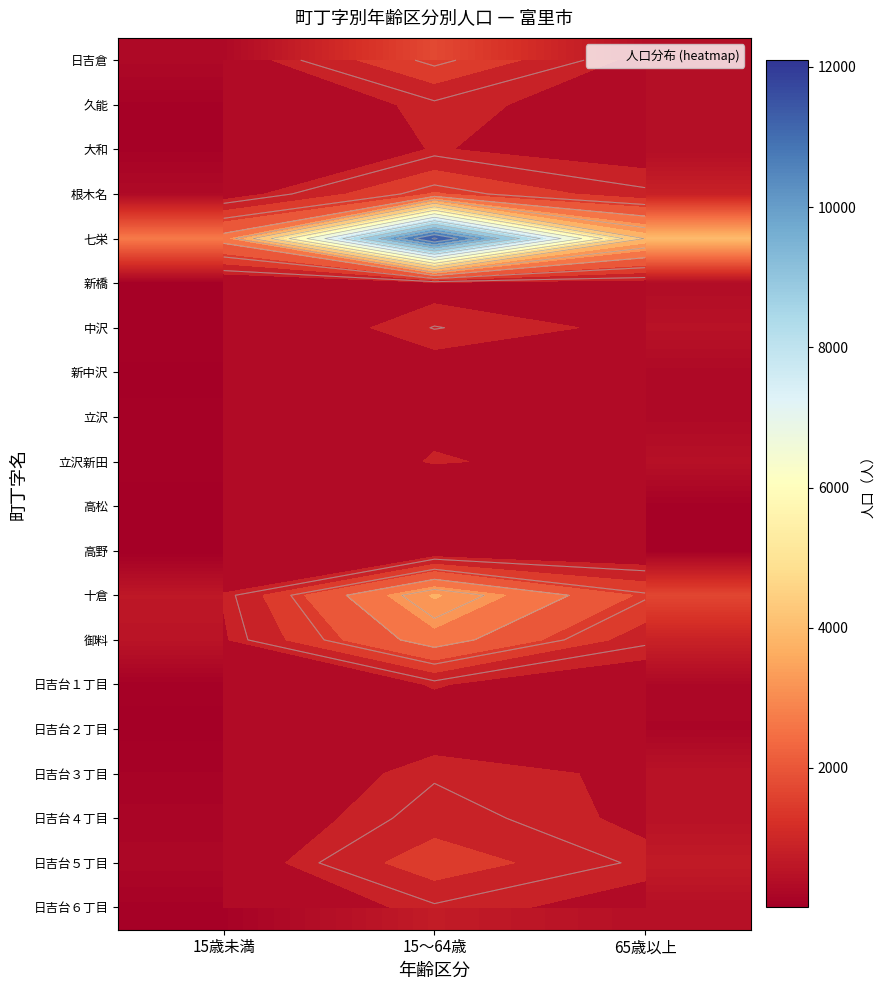

What is the spread (max minus min) of values at 65歳以上?

3881